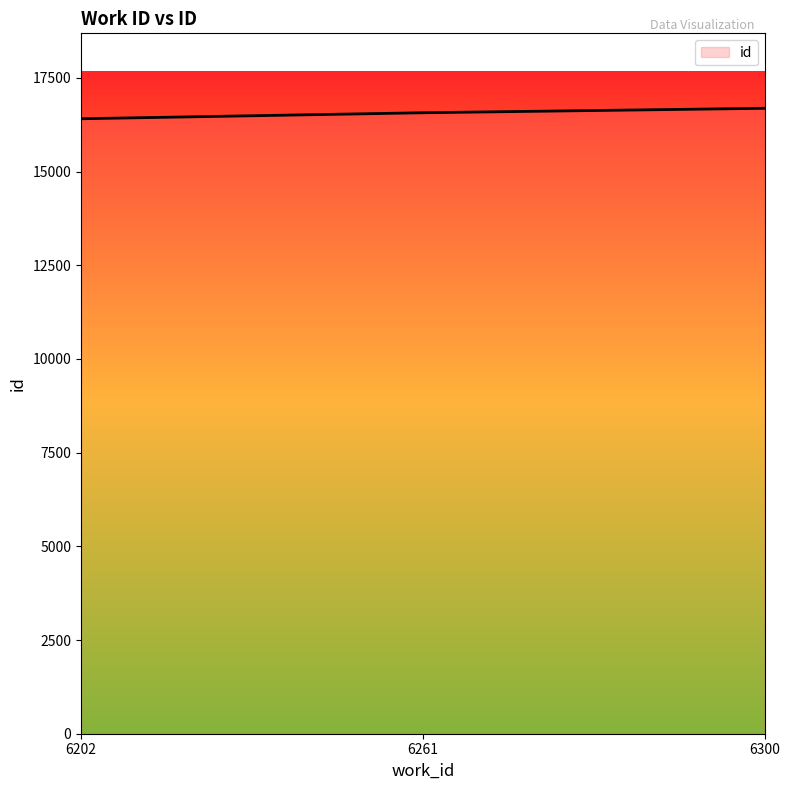

How many lines are shown in the chart?

1